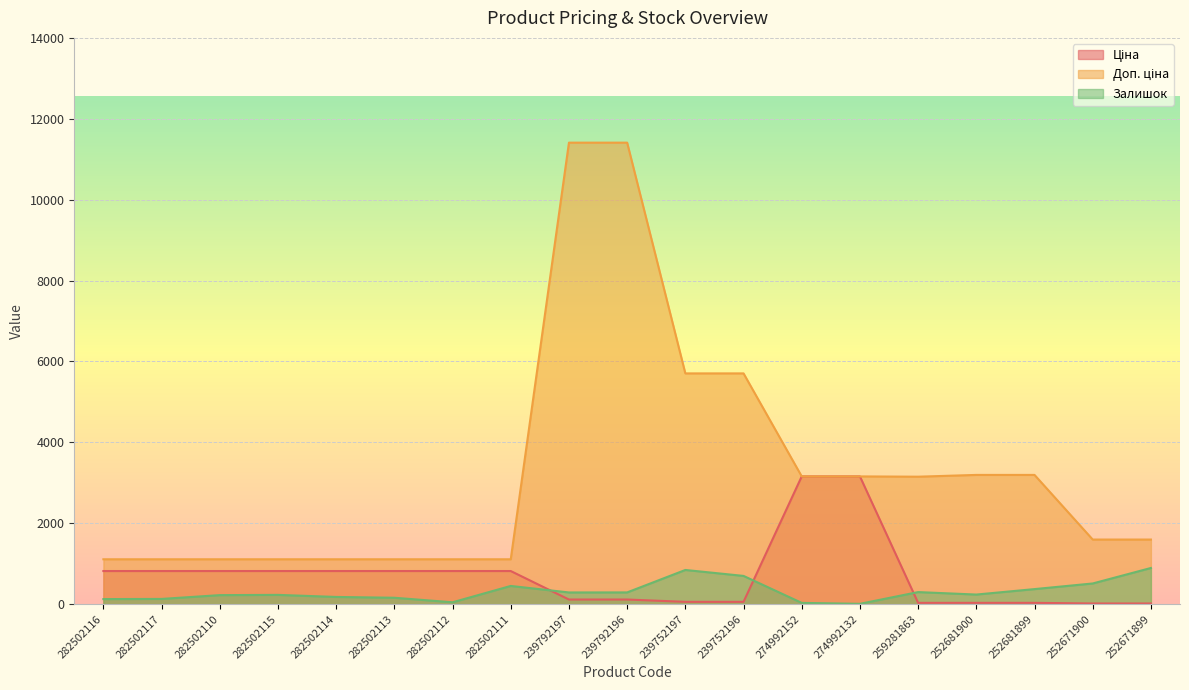

List the series in order of their peak value, lowest first.

Залишок, Ціна, Доп. ціна